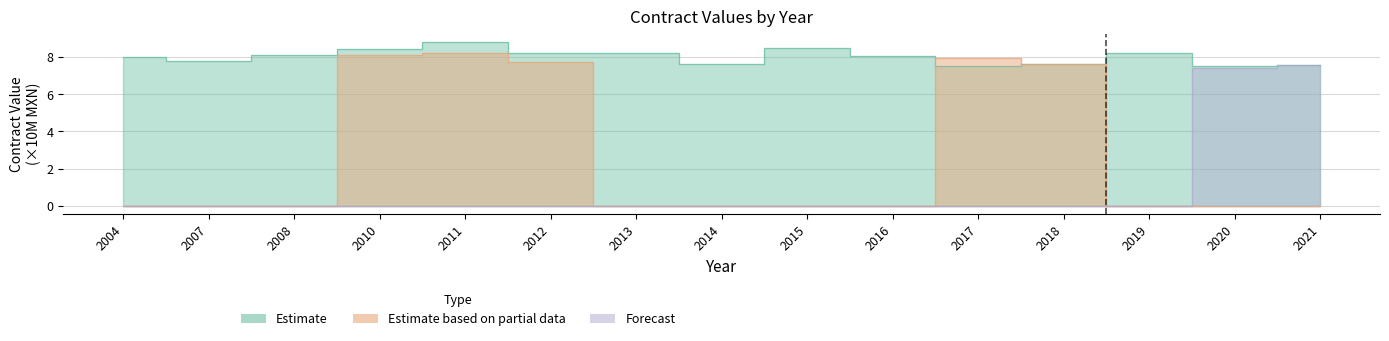

What is the value of the Estimate point at the 3rd from the left?

8.1